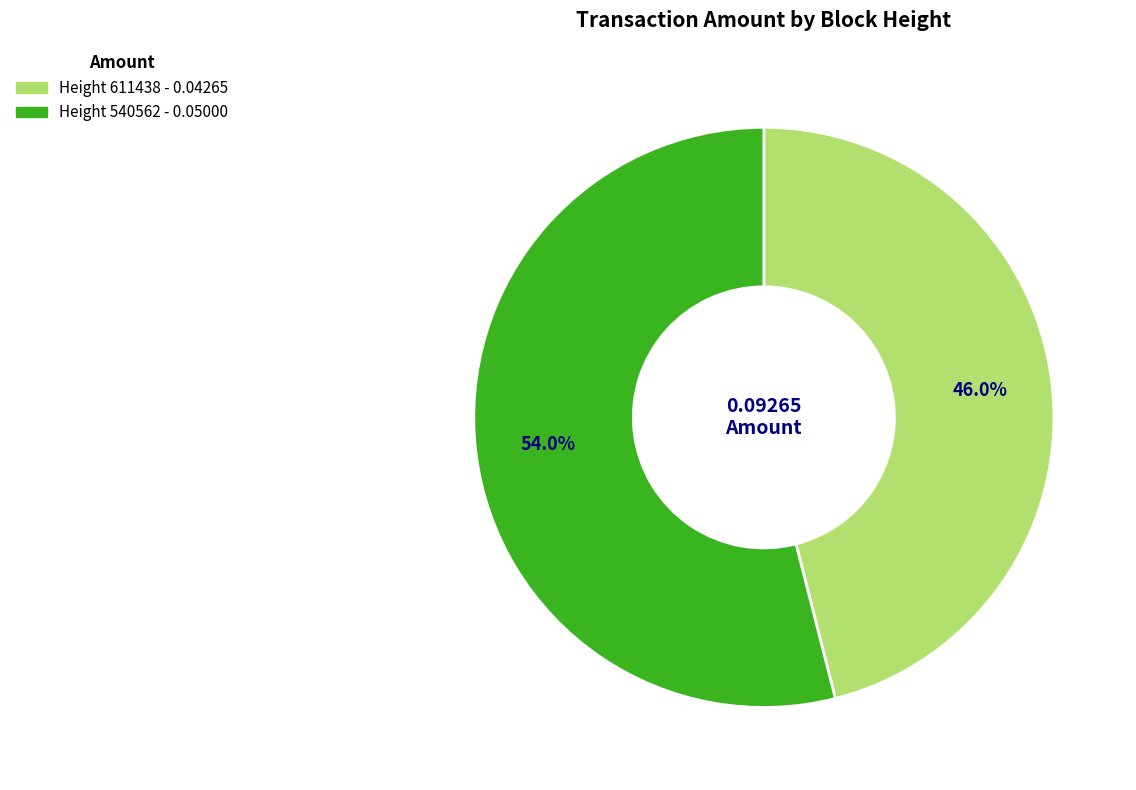

To the nearest percent, what is the difference between the Height 540562 and Height 611438 slice percentages?

8%